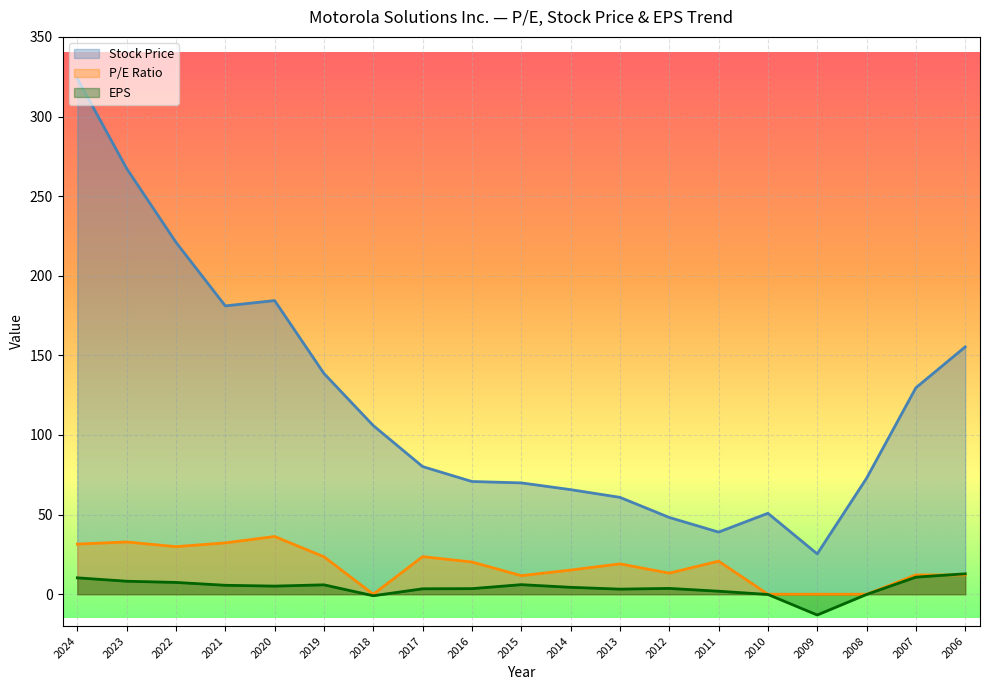

True or false: Stock Price and P/E Ratio cross at least once.

False